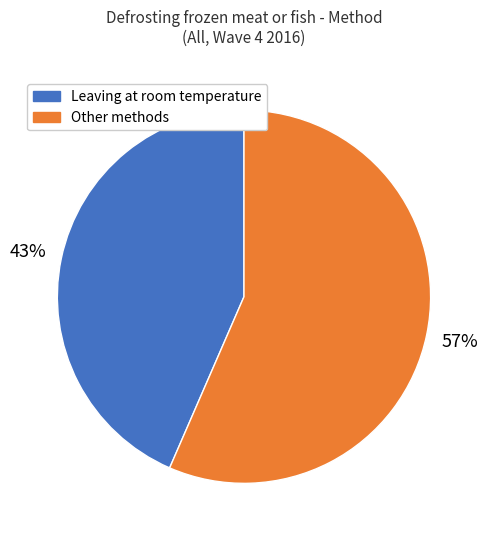

Which slice is the largest?

Other methods